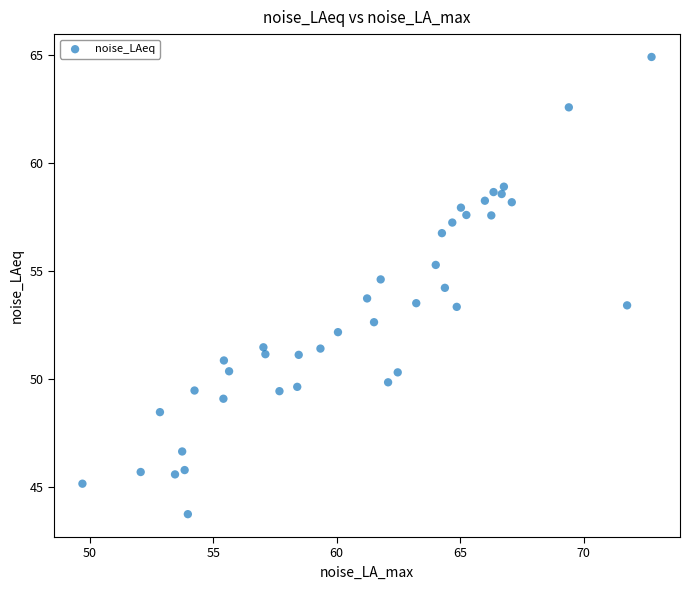

Count the number of points in this scatter plot.

40